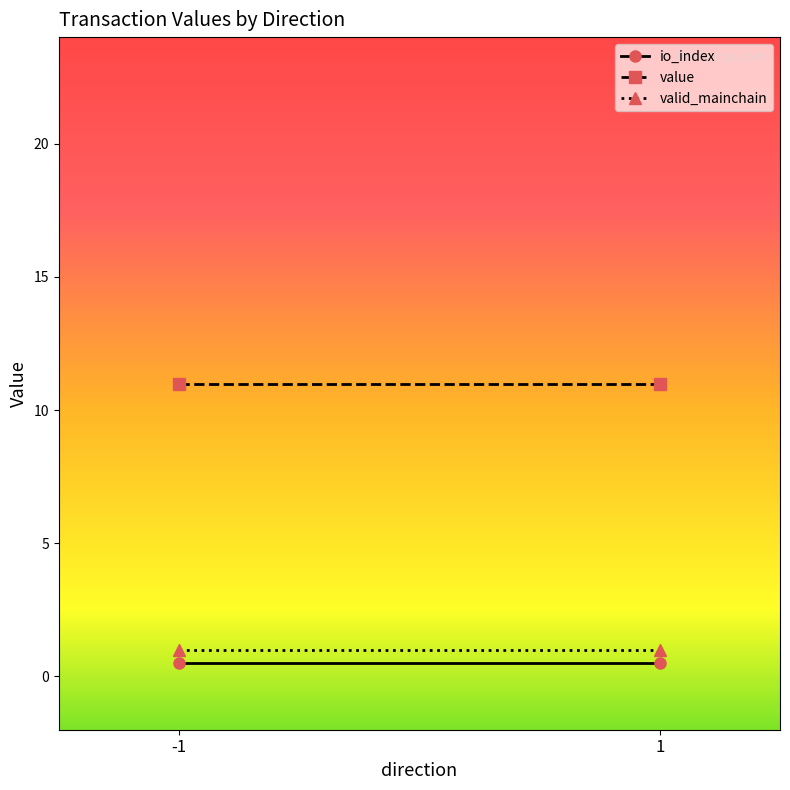

Which series has the largest total across all categories?

value